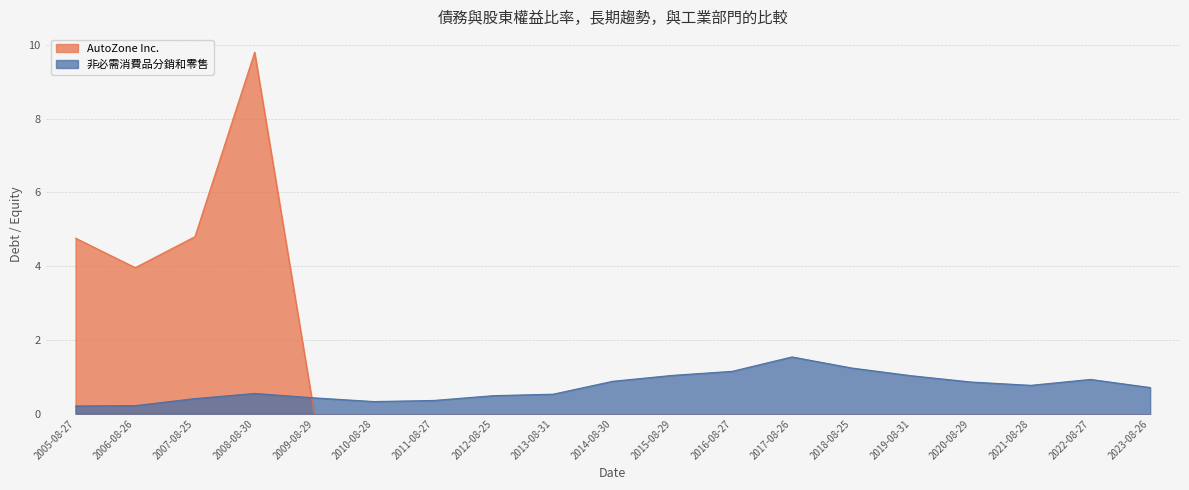

Does the chart have visible grid lines?

Yes